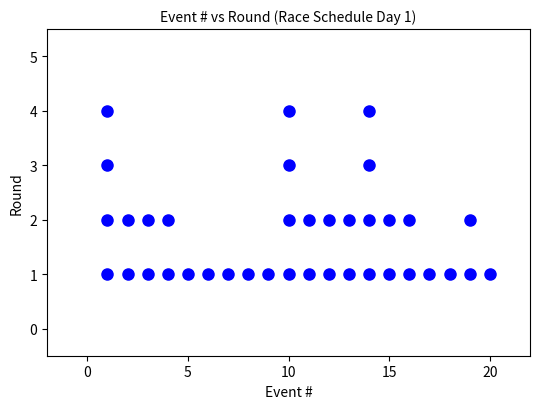

What is the range of X values (max minus min)?

19